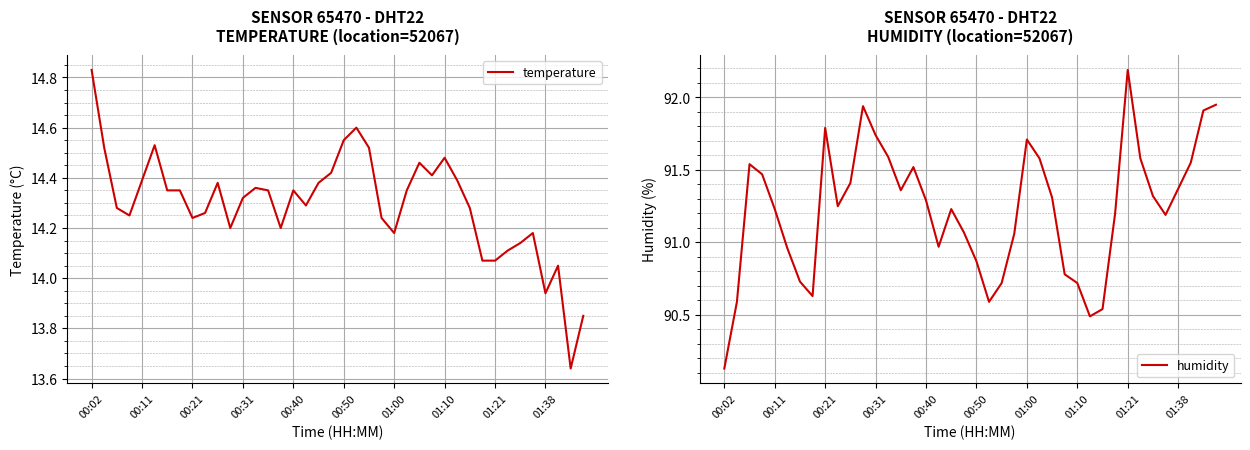

Reading left to right, extract all data points from this chart.

temperature: 14.8	14.5	14.3	14.2	14.4	14.5	14.3	14.3	14.2	14.3	14.4	14.2	14.3	14.4	14.3	14.2	14.3	14.3	14.4	14.4	14.6	14.6	14.5	14.2	14.2	14.3	14.5	14.4	14.5	14.4	14.3	14.1	14.1	14.1	14.1	14.2	13.9	14.1	13.6	13.8
humidity: 90.1	90.6	91.5	91.5	91.2	91.0	90.7	90.6	91.8	91.2	91.4	91.9	91.7	91.6	91.4	91.5	91.3	91.0	91.2	91.1	90.9	90.6	90.7	91.1	91.7	91.6	91.3	90.8	90.7	90.5	90.5	91.2	92.2	91.6	91.3	91.2	91.4	91.5	91.9	92.0